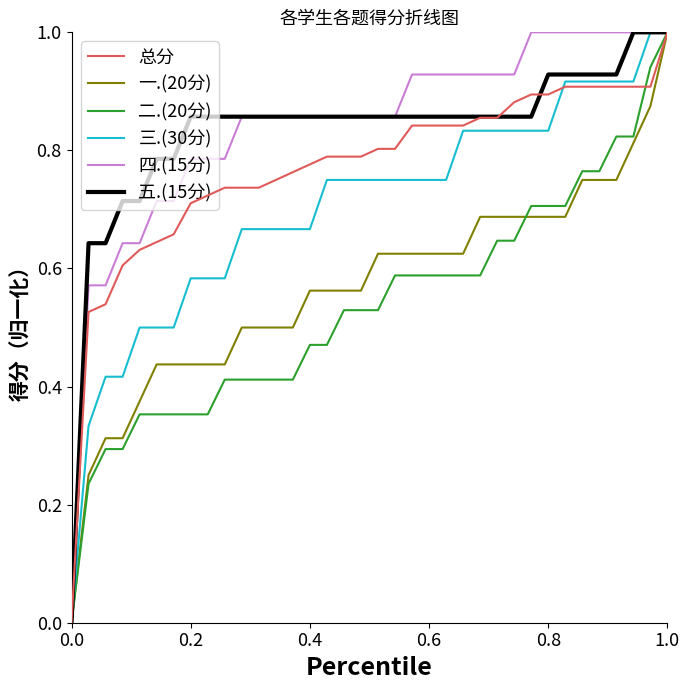

What is the maximum value for 一.(20分)?

1.0